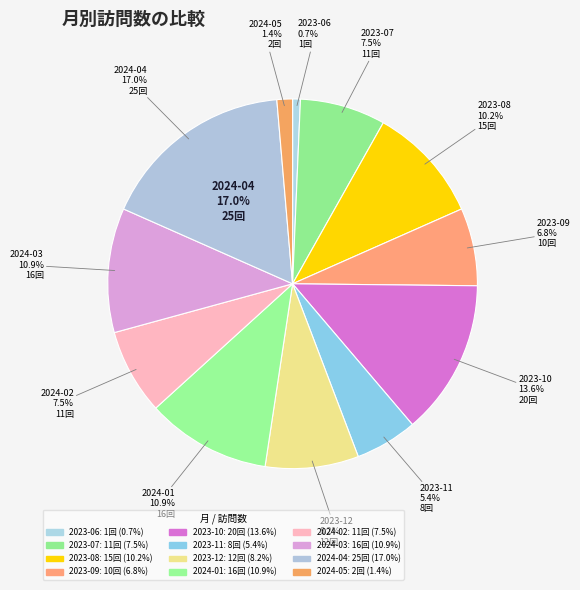

What is the change in value from 2023-07 to 2024-04?

+14